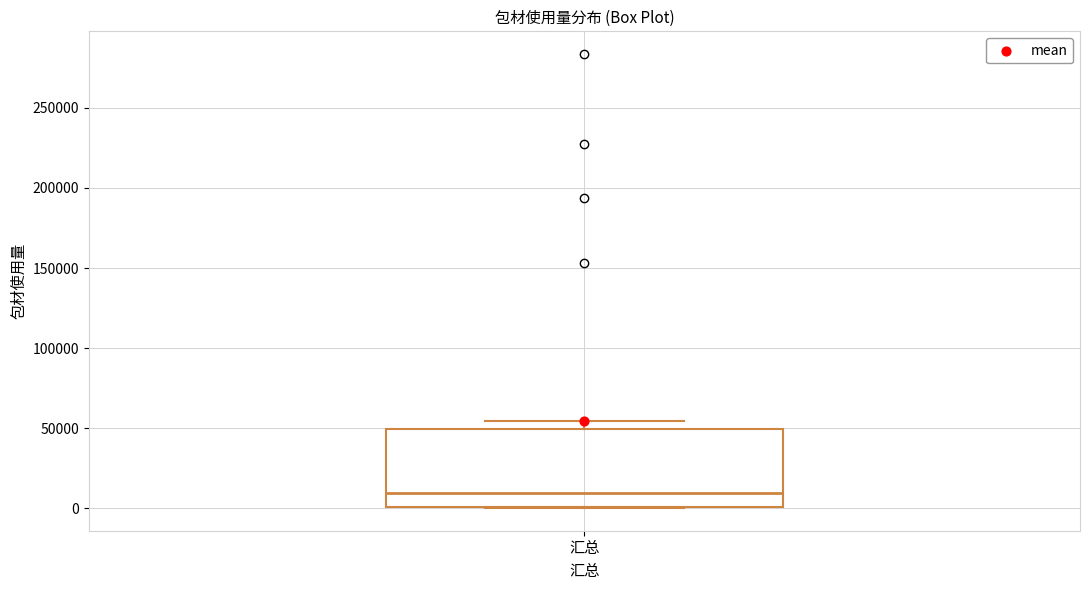

Where does the median line of the box for 汇总 sit on the y-axis? The values are not printed on the chart, so give them approximately, as read against the axis.

10000